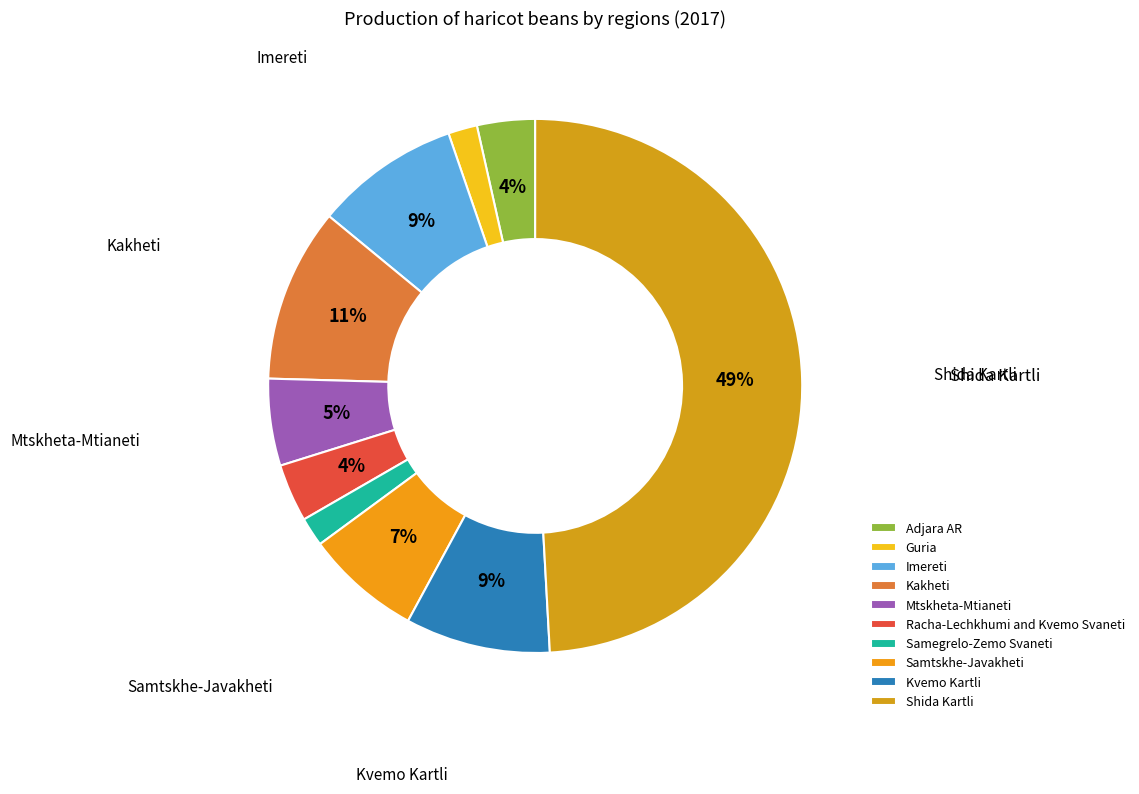

To the nearest percent, what portion does Kvemo Kartli represent?

9%